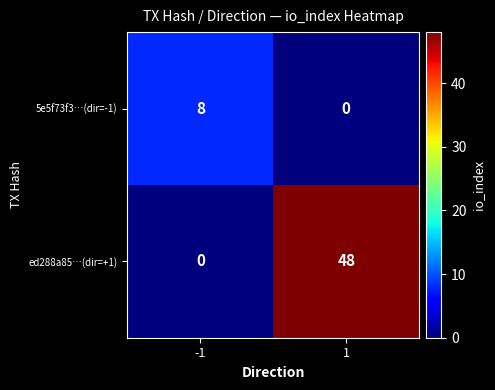

At which category is the sum across all series the highest?

1